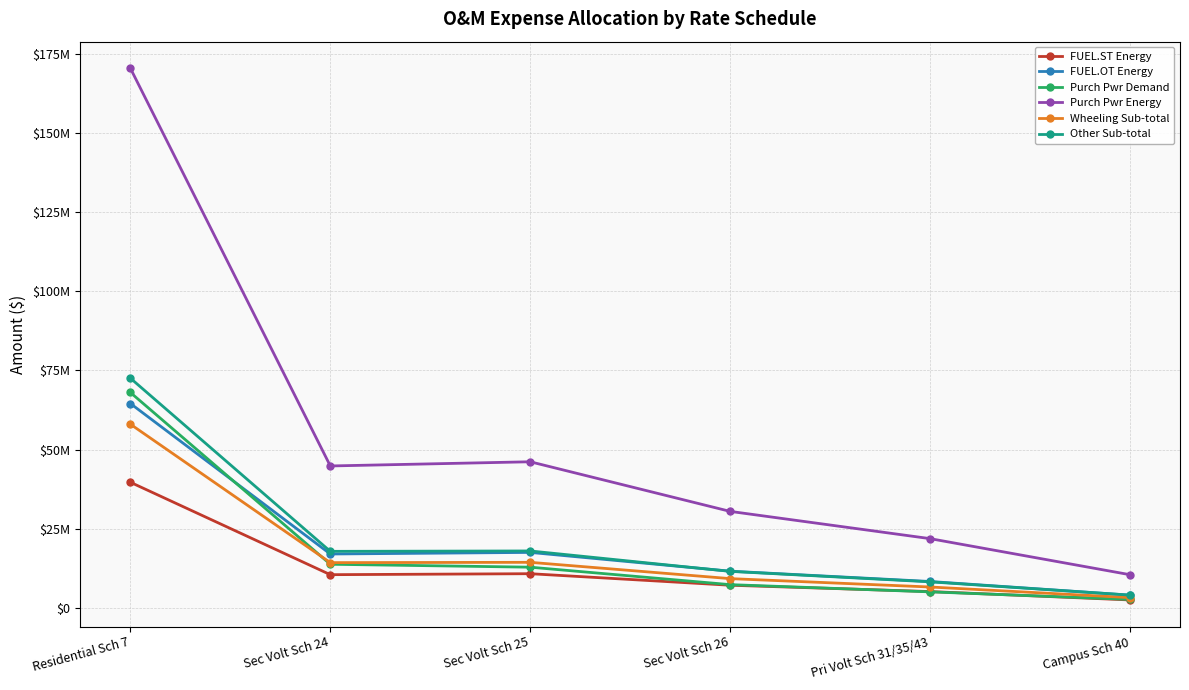

Is this an area chart (filled region under the line)?

No